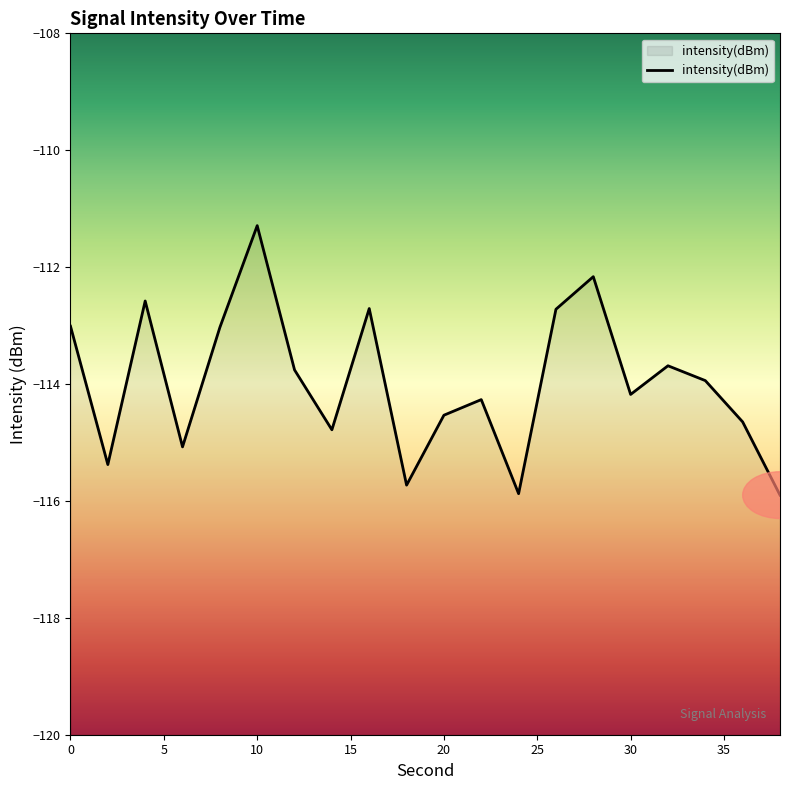

Is it true that the value at 38 is -115.9?

True